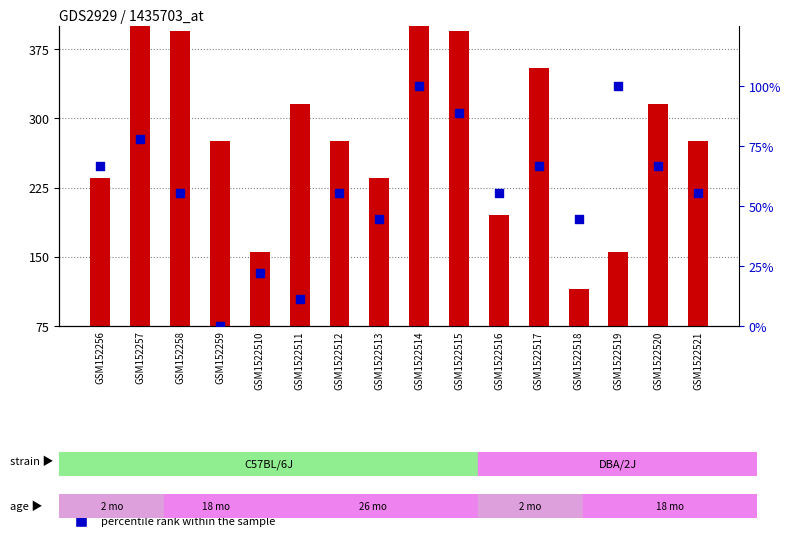

Which series contains the lowest Y value?

percentile rank within the sample